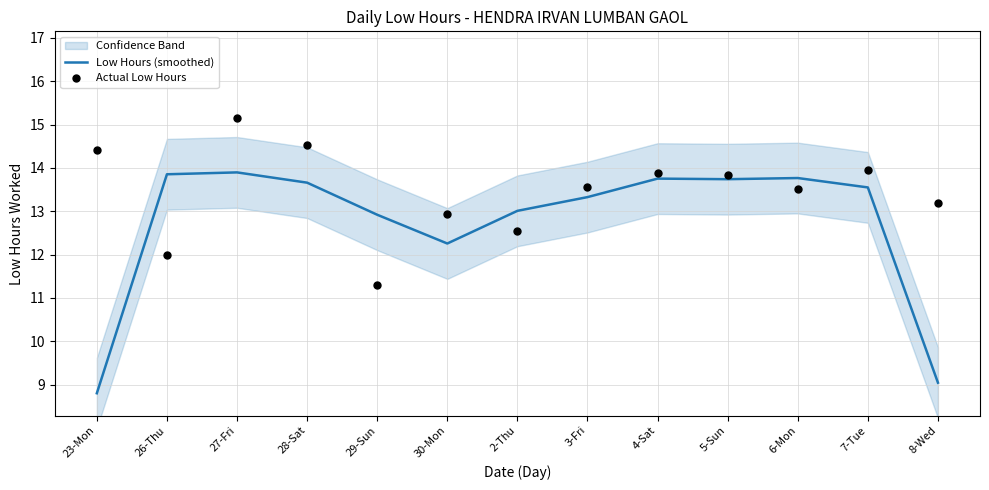

Which series has the largest total across all categories?

Actual Low Hours